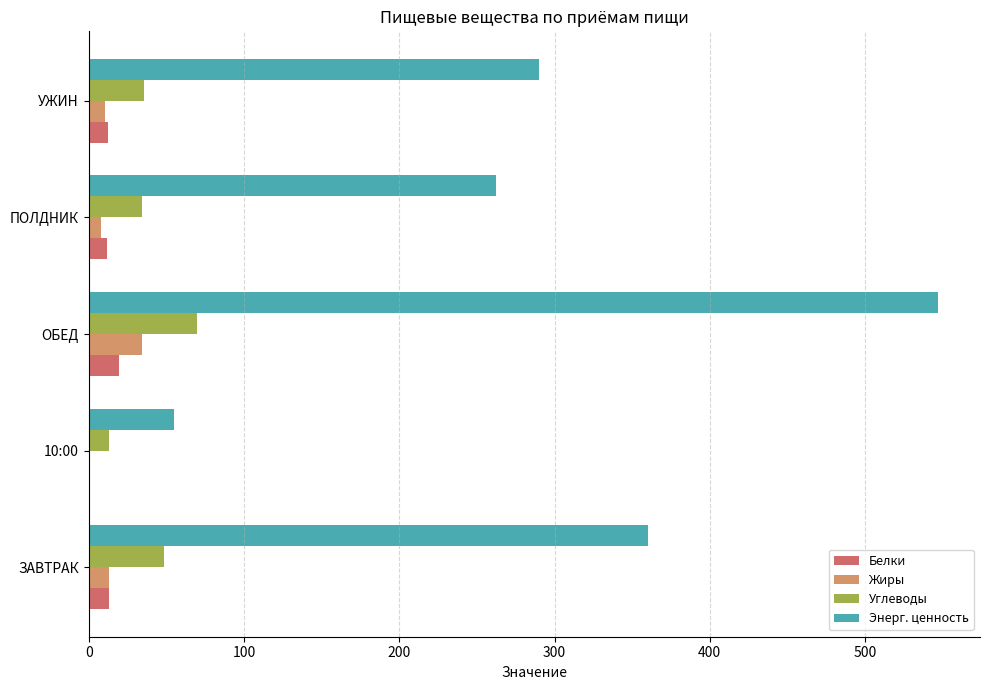

What is the highest value of the Жиры series?

34.0